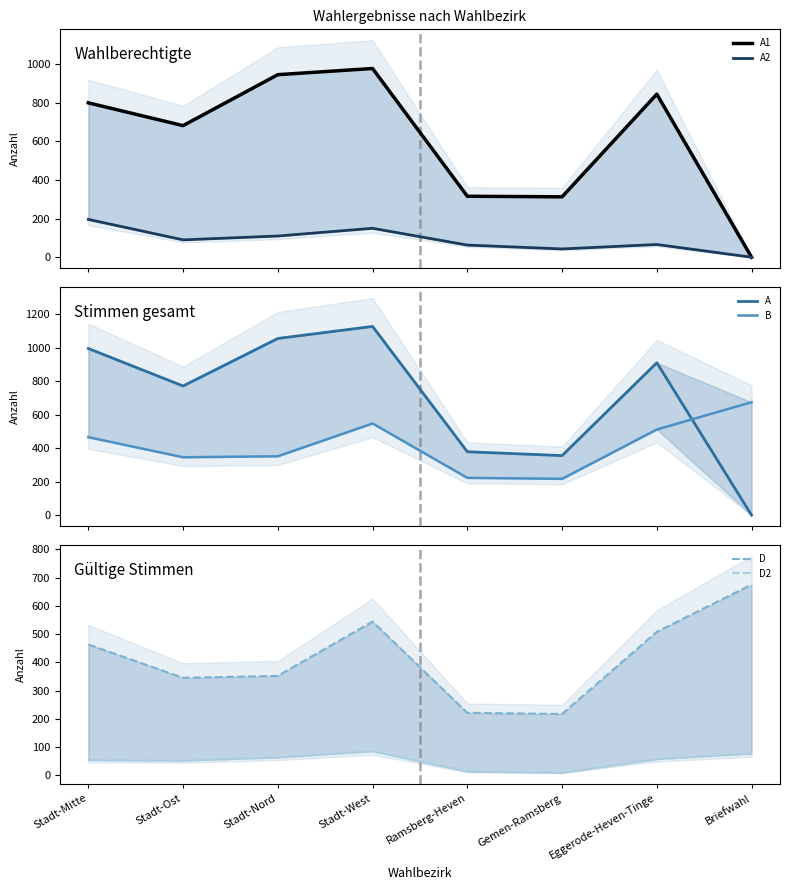

At Stadt-Nord, list the series in order from largest to smallest.

A, A1, B, D, A2, D2